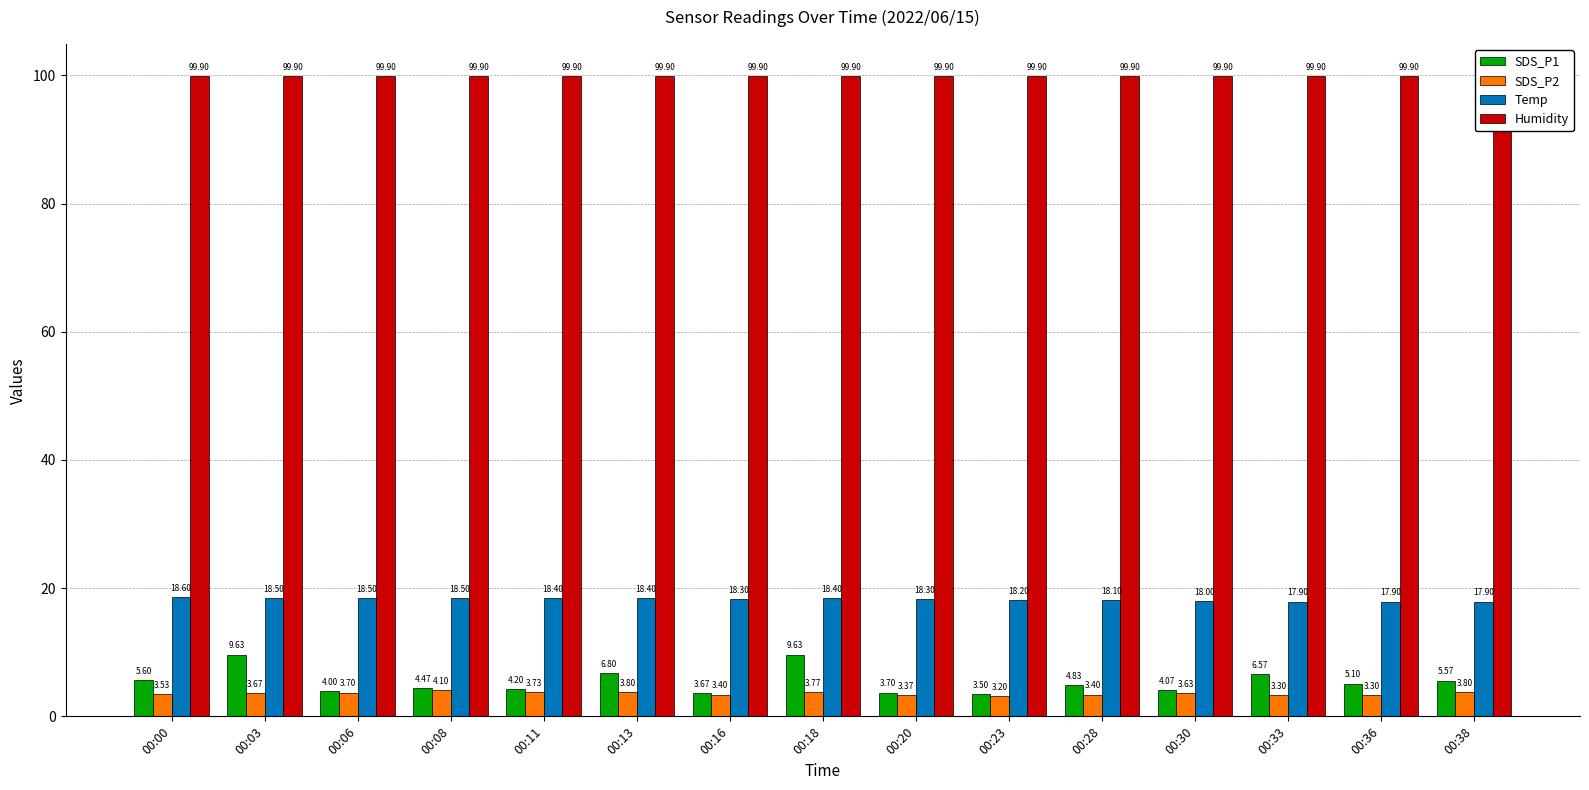

At 00:18, list the series in order from largest to smallest.

Humidity, Temp, SDS_P1, SDS_P2